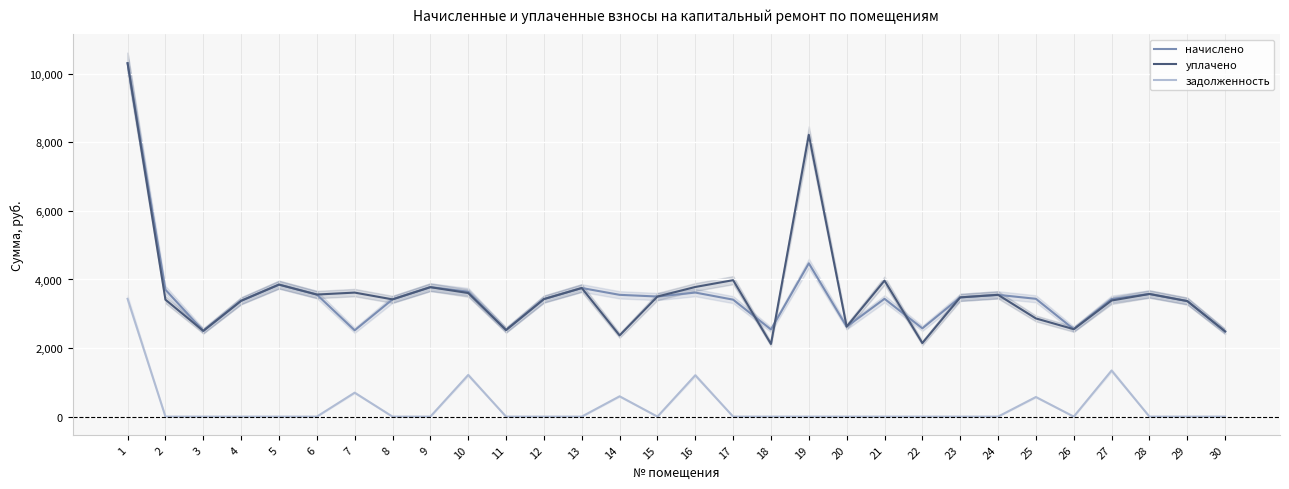

Is it true that начислено equals 2500.6 at 3?

True